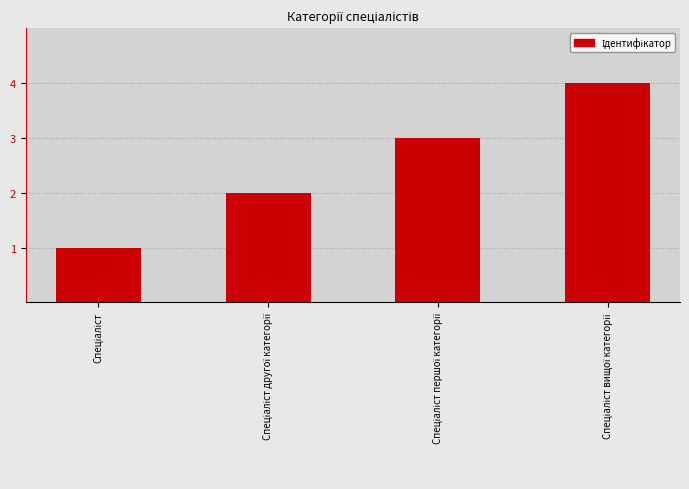

What is the sum of all values?

10